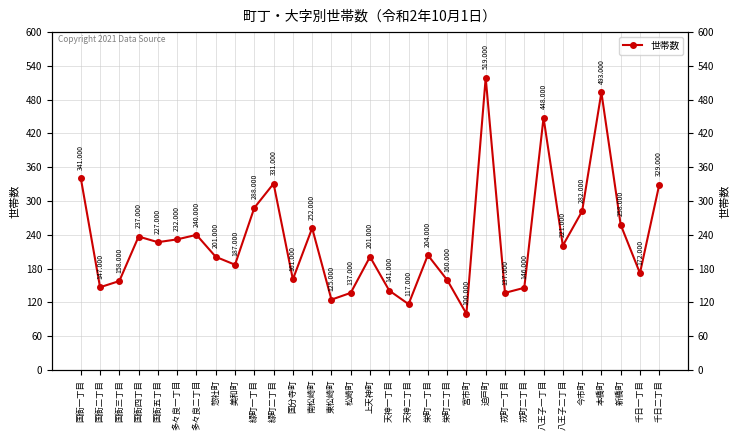

Where does the data first go above 204?

国衙一丁目